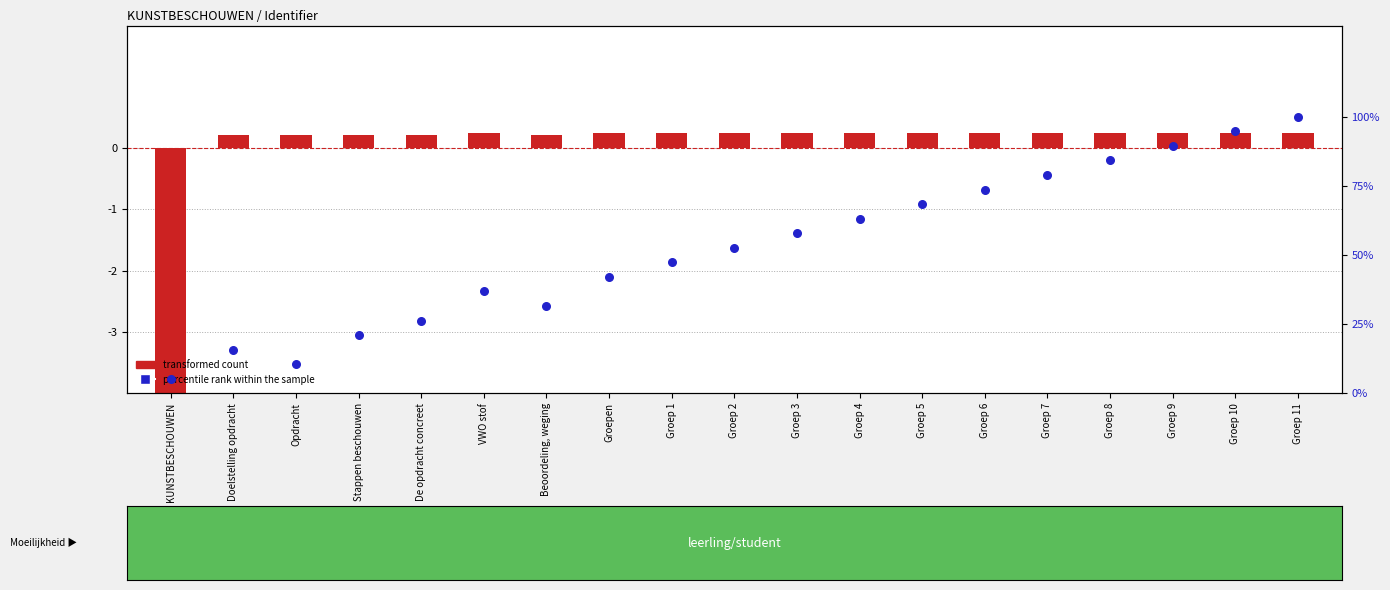

Which series has the largest total across all categories?

percentile rank within the sample